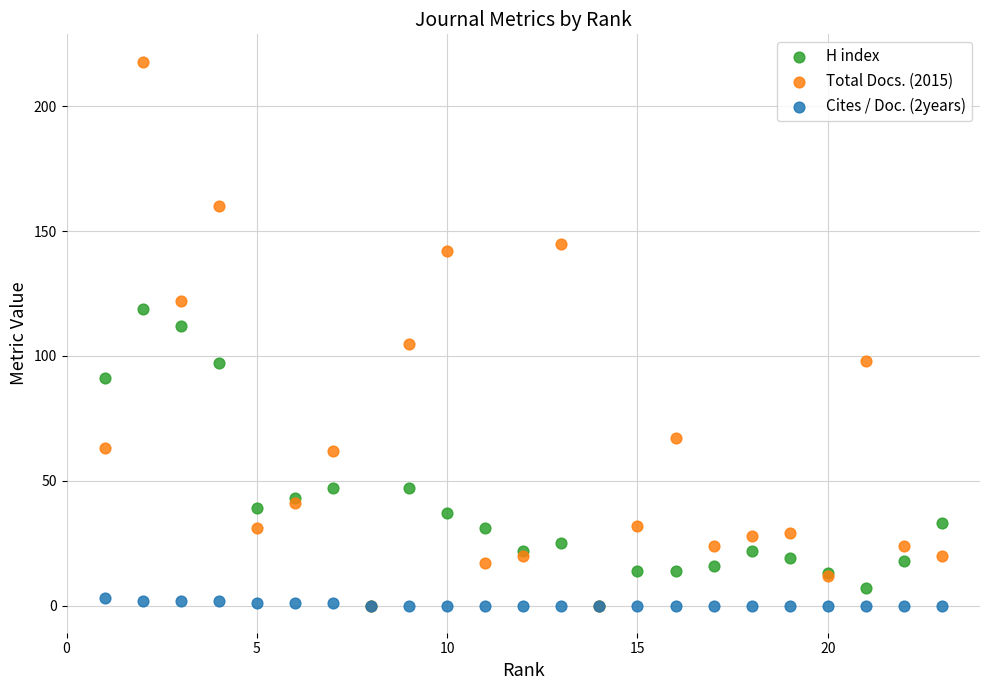

What are all the series names shown in the legend?

H index, Total Docs. (2015), Cites / Doc. (2years)